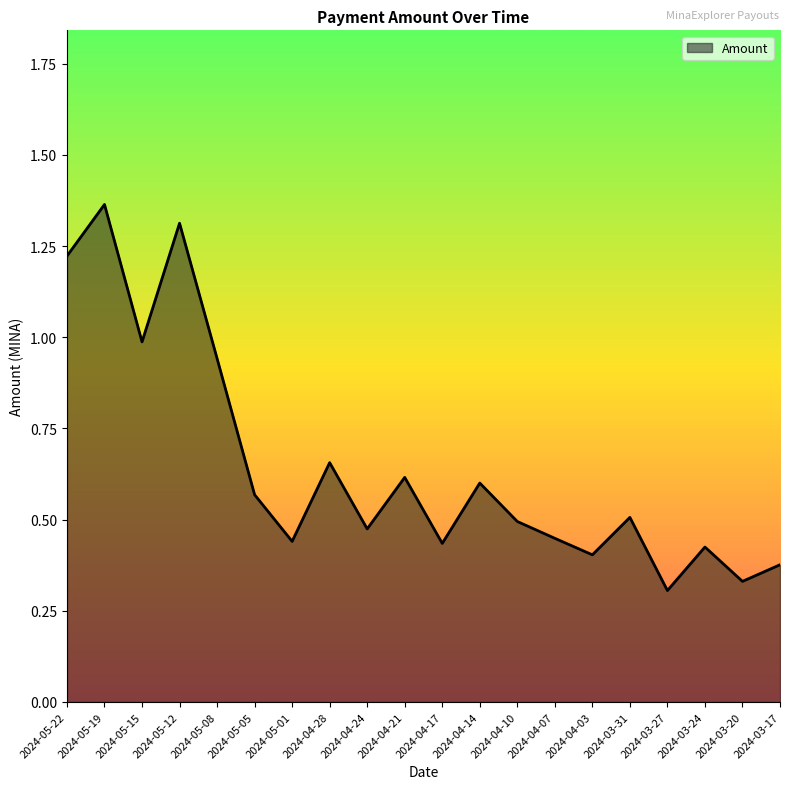

Between 2024-04-17 and 2024-04-24, which is larger?

2024-04-24